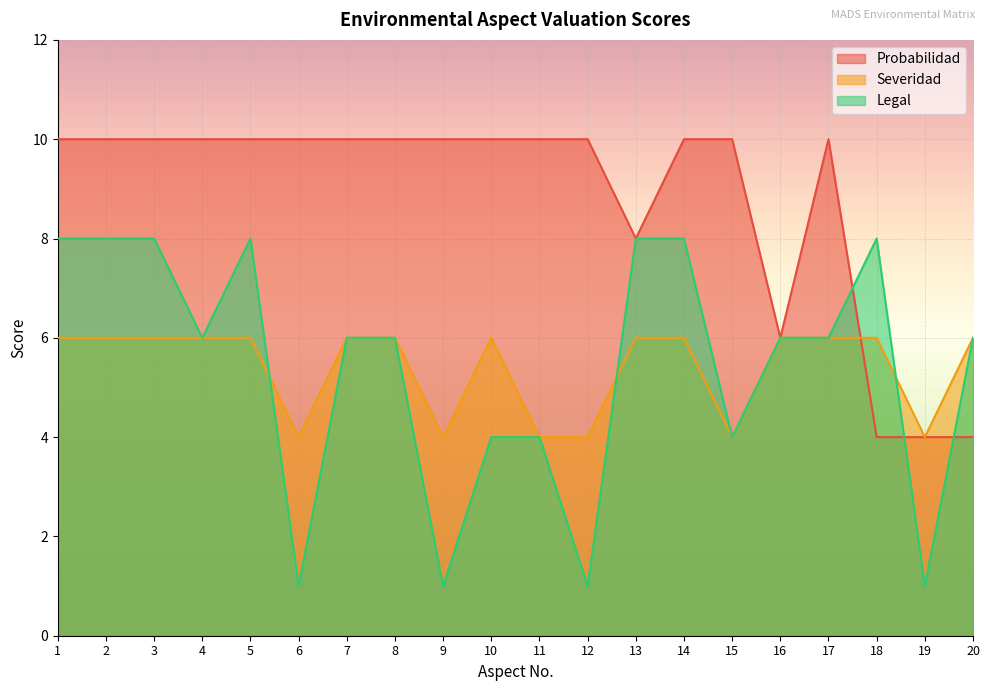

What is the value of the Severidad point at the 16th from the left?

6